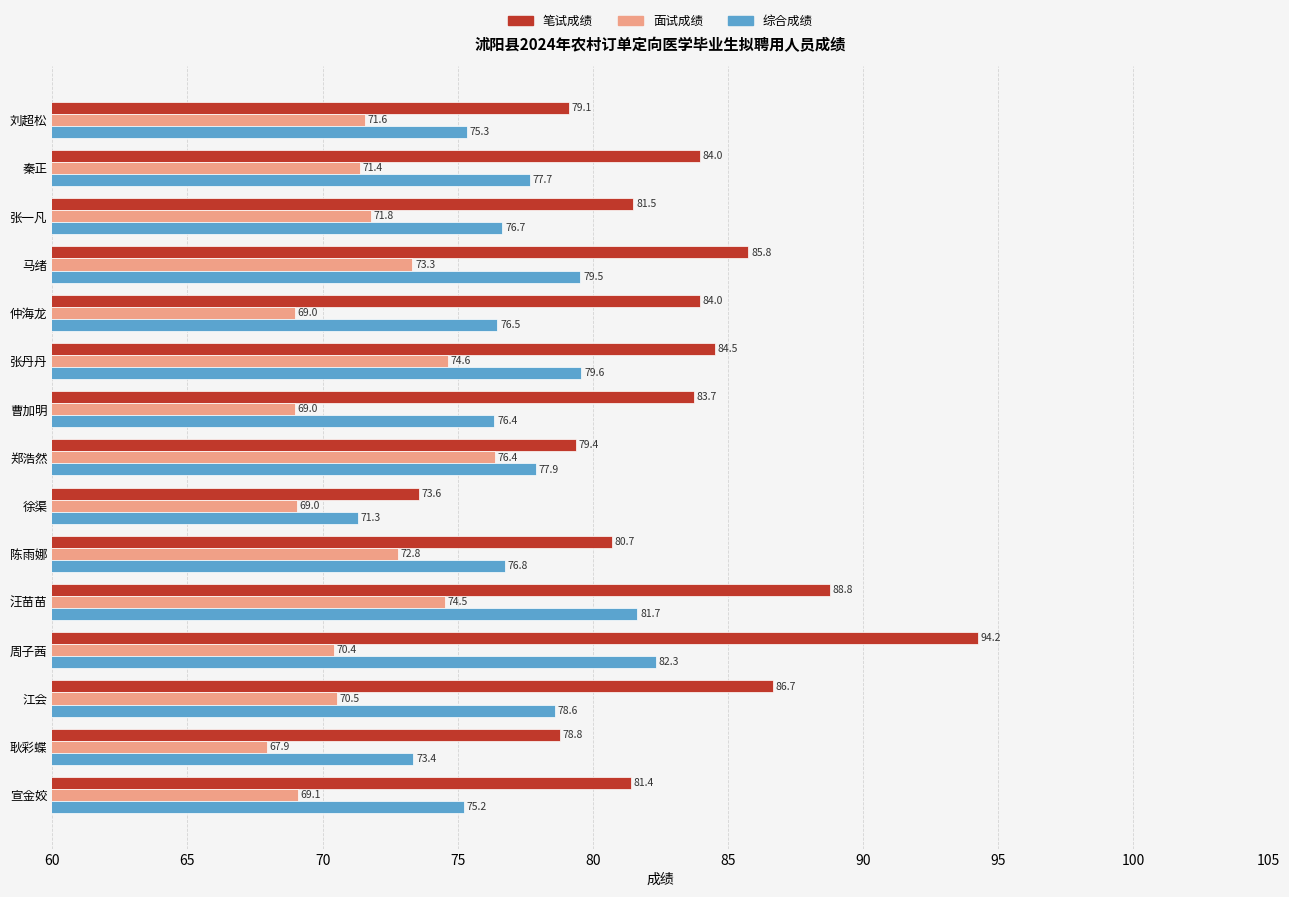

The value of 面试成绩 at 汪苗苗 is 20.6. True or false?

False